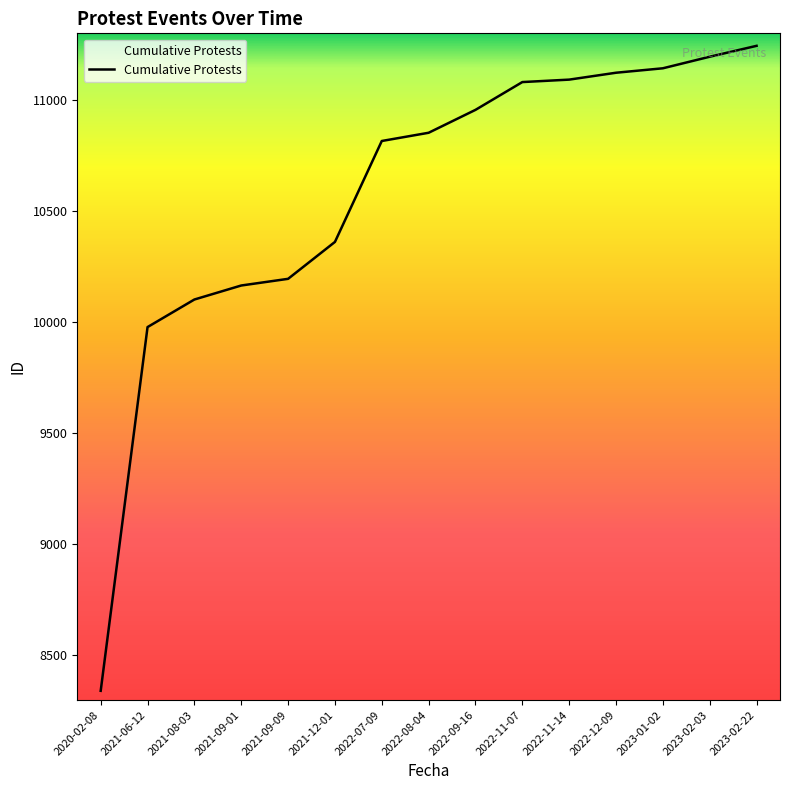

What is the change in value from 2022-07-09 to 2023-01-02?

+327